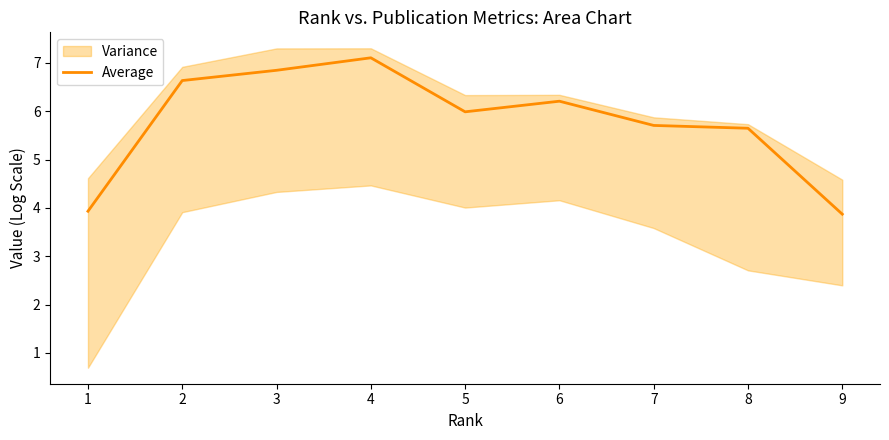

Does the chart display data point markers on the line(s)?

No